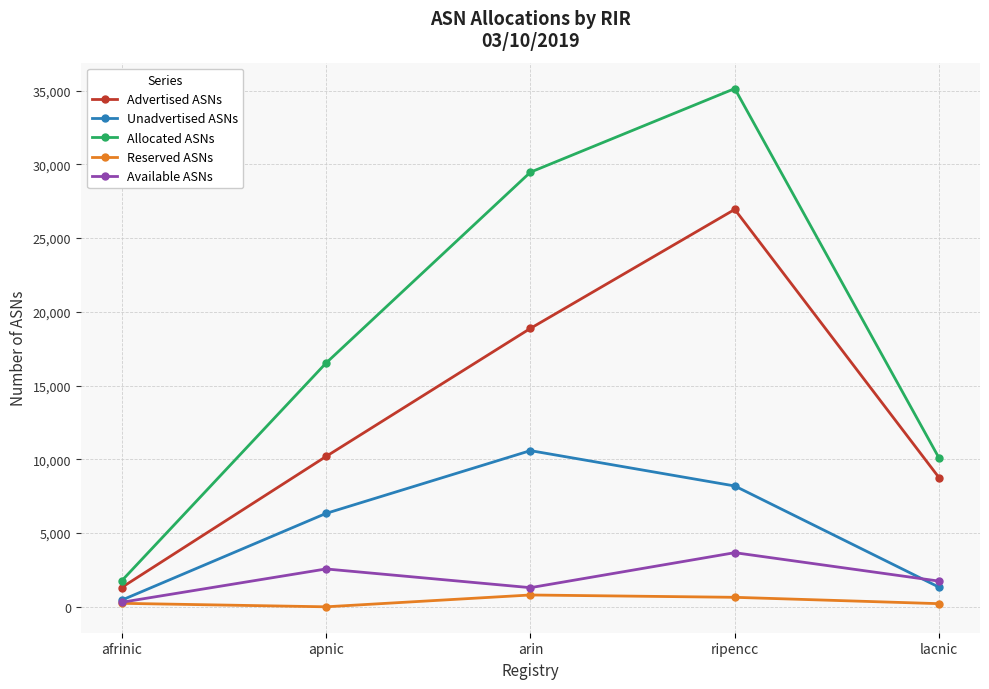

At which category does Allocated ASNs reach its first local peak?

ripencc